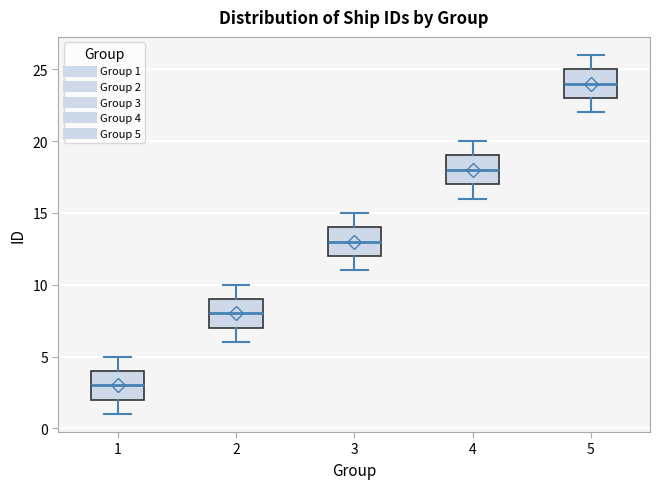

Where is the lower edge of the box at x = 4 on the y-axis? The values are not printed on the chart, so give them approximately, as read against the axis.

17